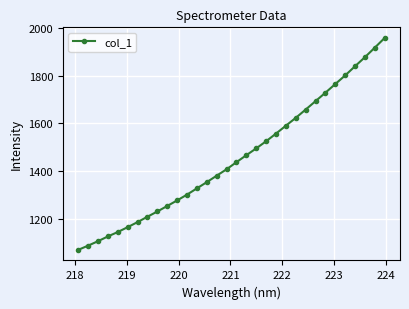

What is the minimum value shown in the chart?

1070.0